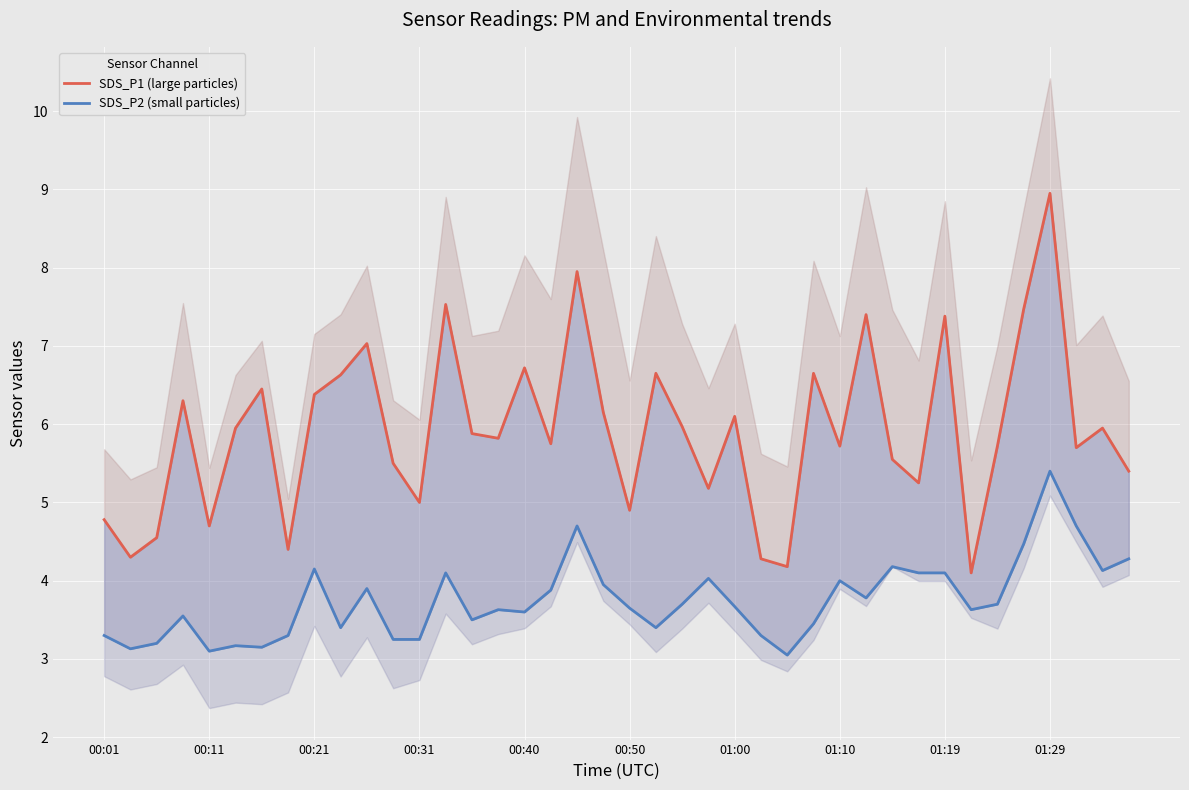

Which category has the lowest value in the SDS_P2 (small particles) series?

26